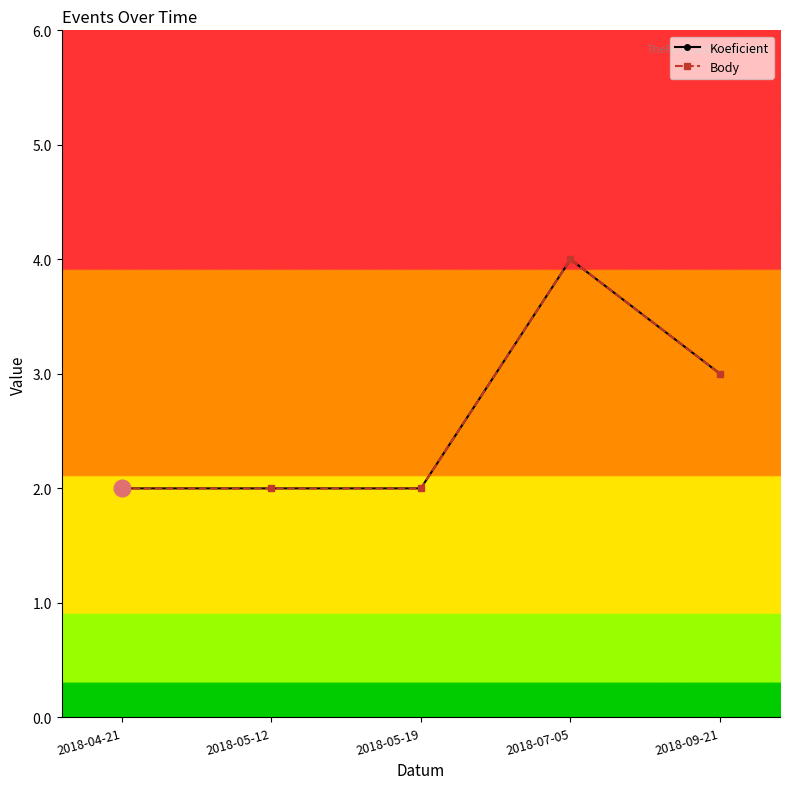

How many lines are shown in the chart?

2